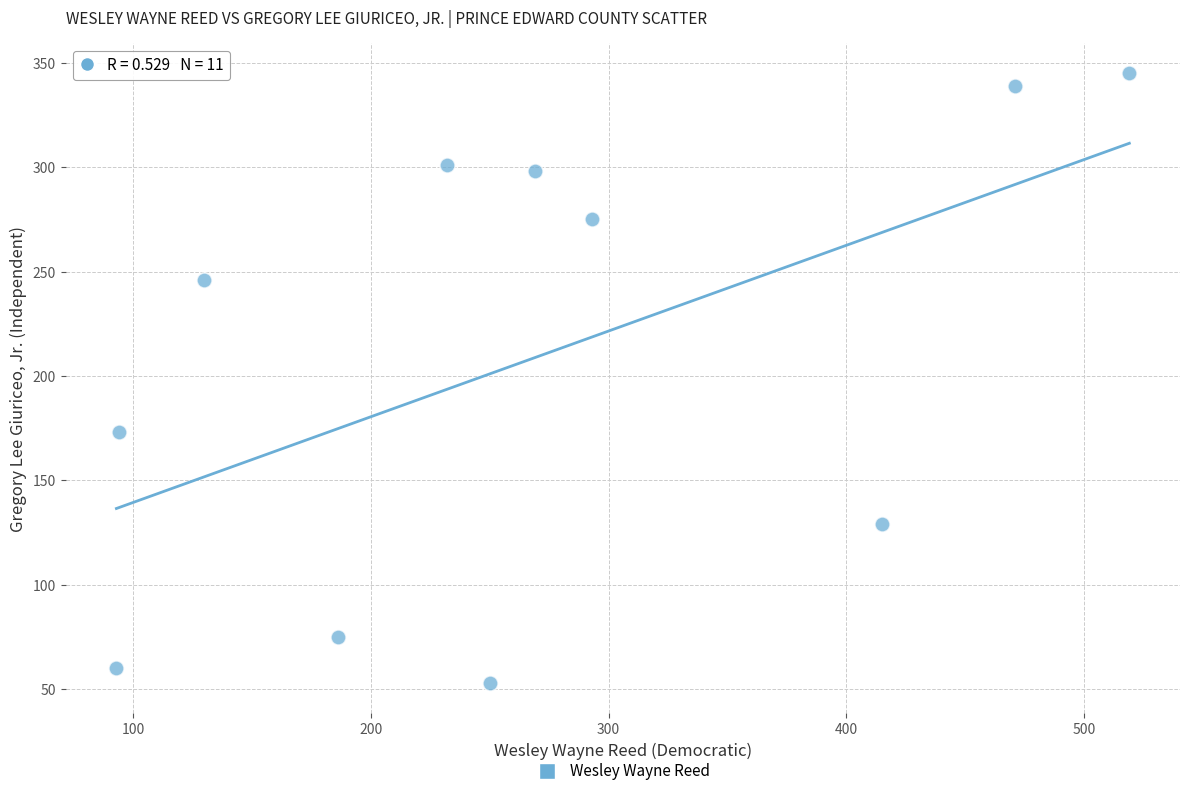

What Y value in the scatter plot is closest to 199?

173